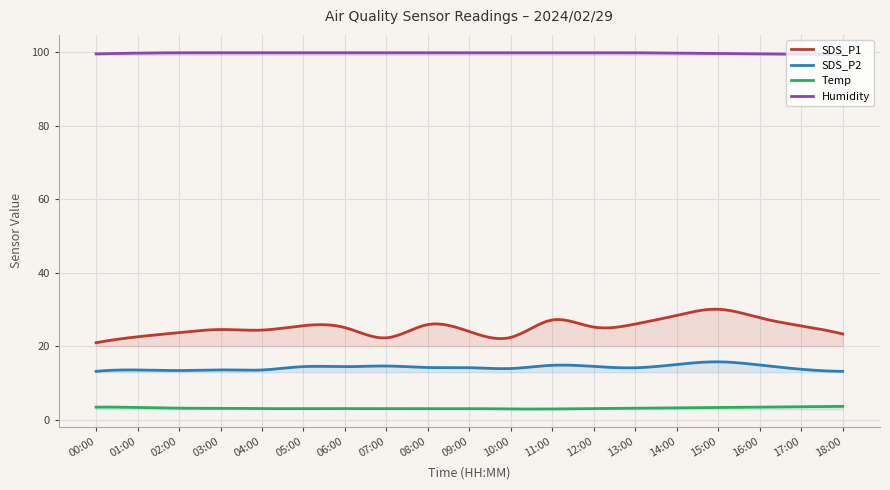

What is the maximum value shown in the chart?

99.9